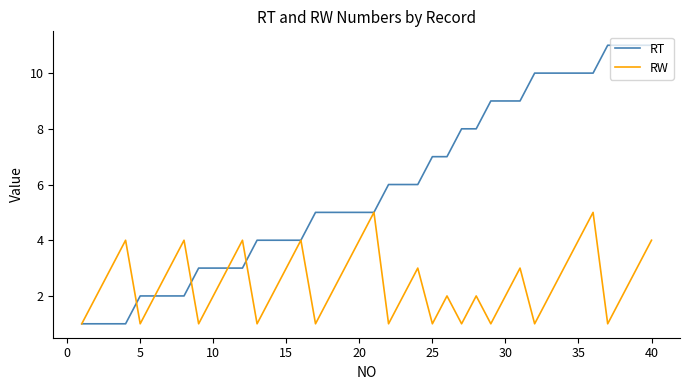

Which series has the largest total across all categories?

RT